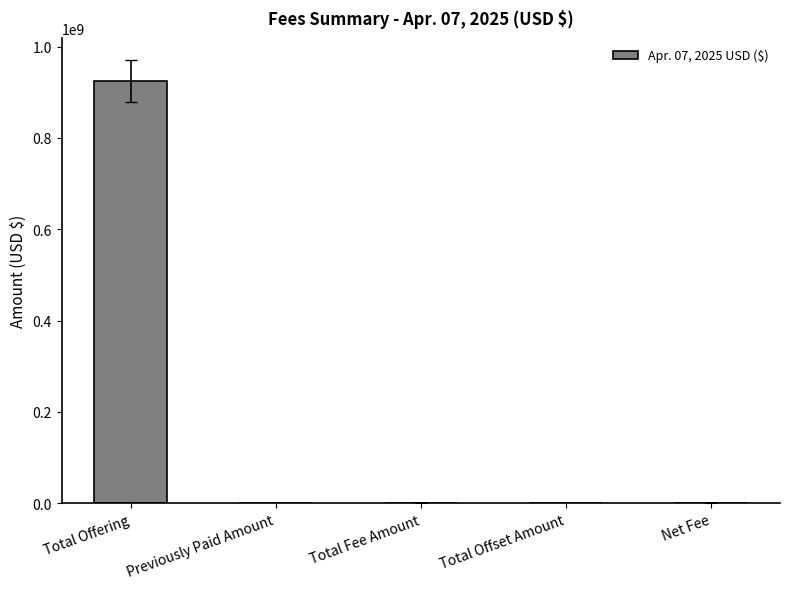

At which category does the chart reach its peak across all series?

Total Offering